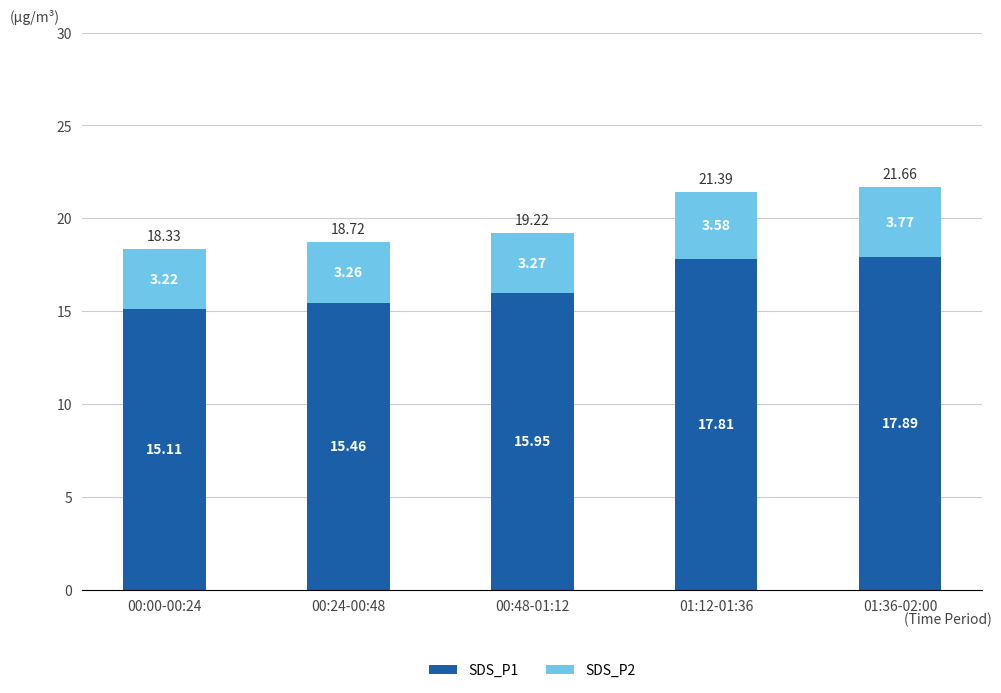

What is the value of the SDS_P1 bar at the 2nd from the left?

15.5